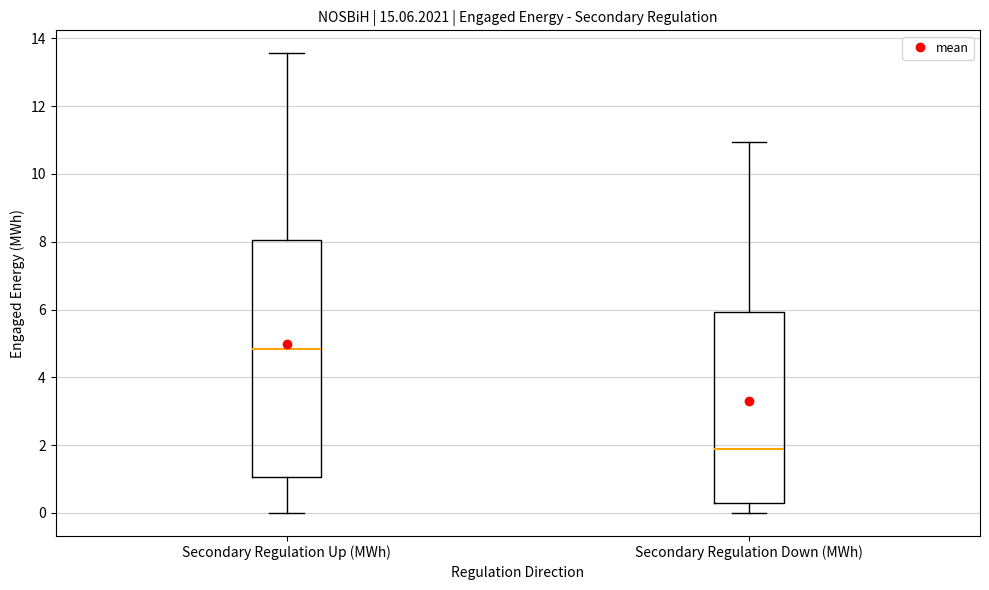

Reading left to right, read every box against the y-axis: the position of its median line, the range the box covers, and the ends of its whiskers. The values are not printed on the chart, so give them approximately, as read against the axis.

Secondary Regulation Up (MWh): median 4.8, box 1.0 to 8.0, whiskers 0.0 to 13.6
Secondary Regulation Down (MWh): median 1.8, box 0.2 to 6.0, whiskers 0.0 to 11.0